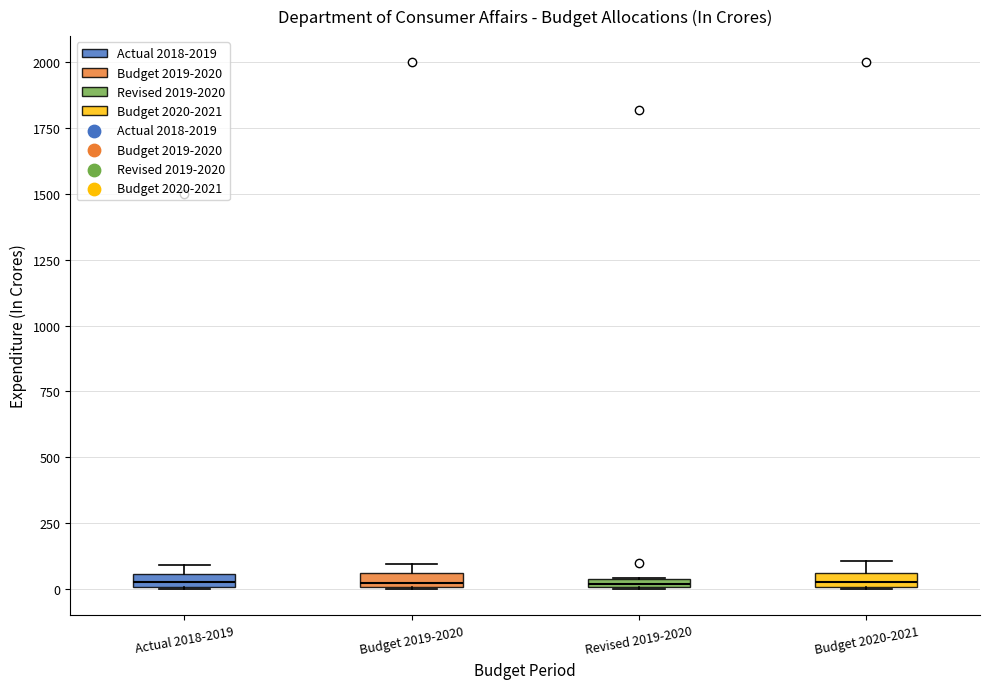

Where is the upper edge of the box for Budget 2020-2021 on the y-axis? The values are not printed on the chart, so give them approximately, as read against the axis.

50